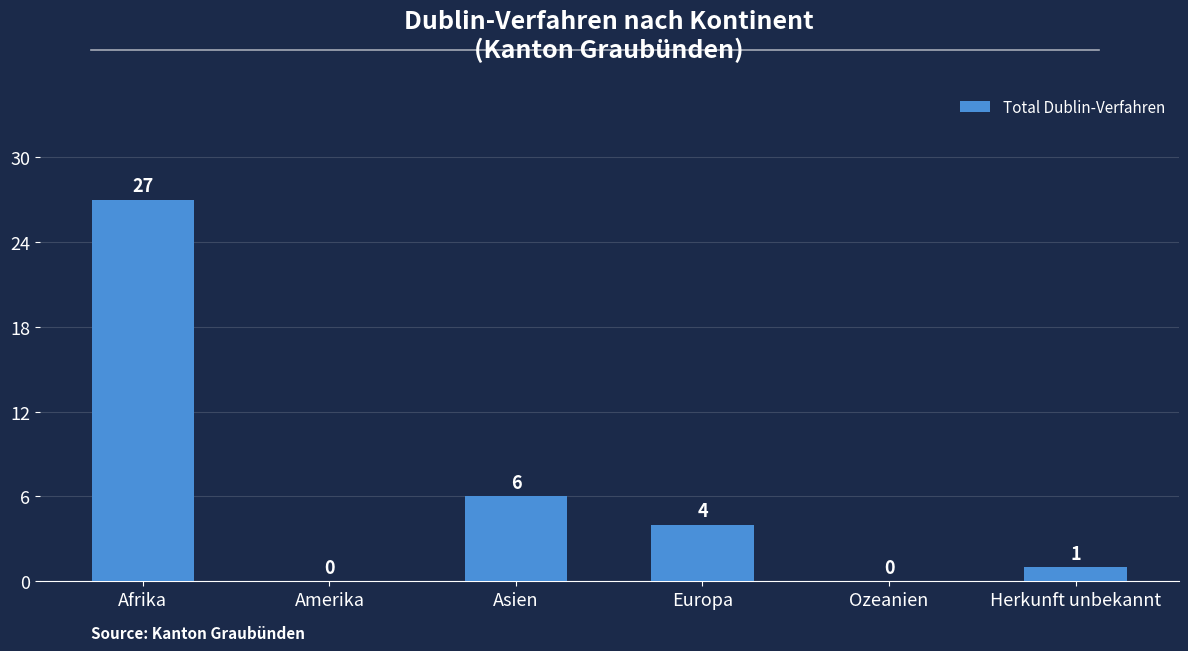

What is the sum of all values?

38